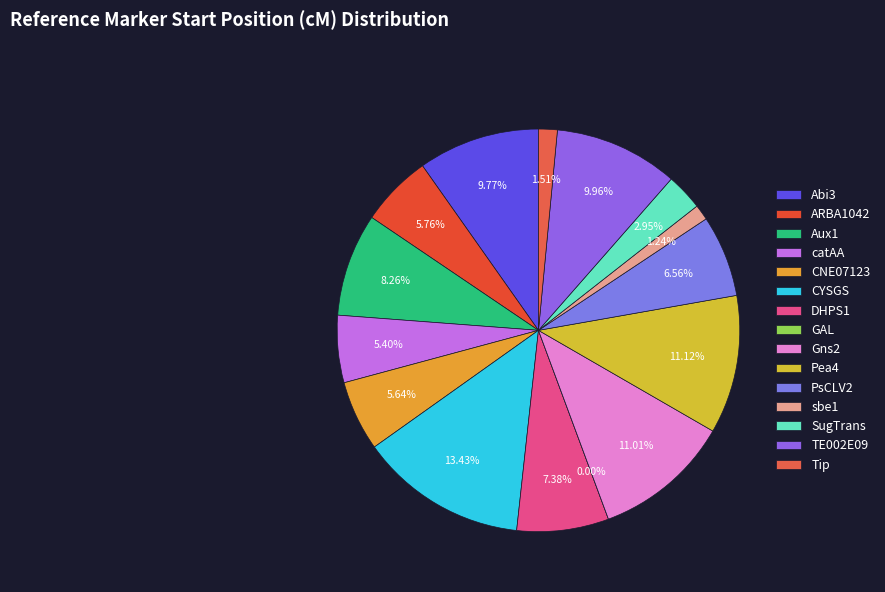

What percentage is the CNE07123 slice, to the nearest percent?

6%